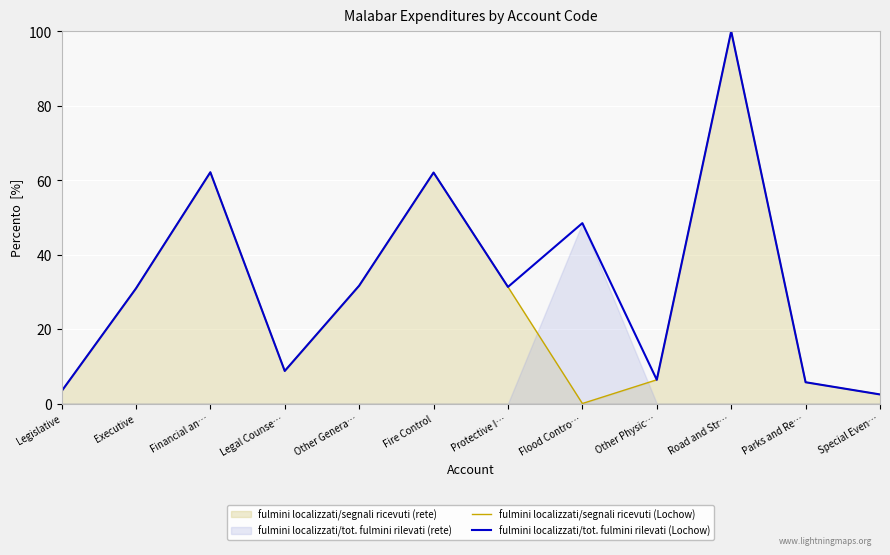

How many lines are shown in the chart?

2